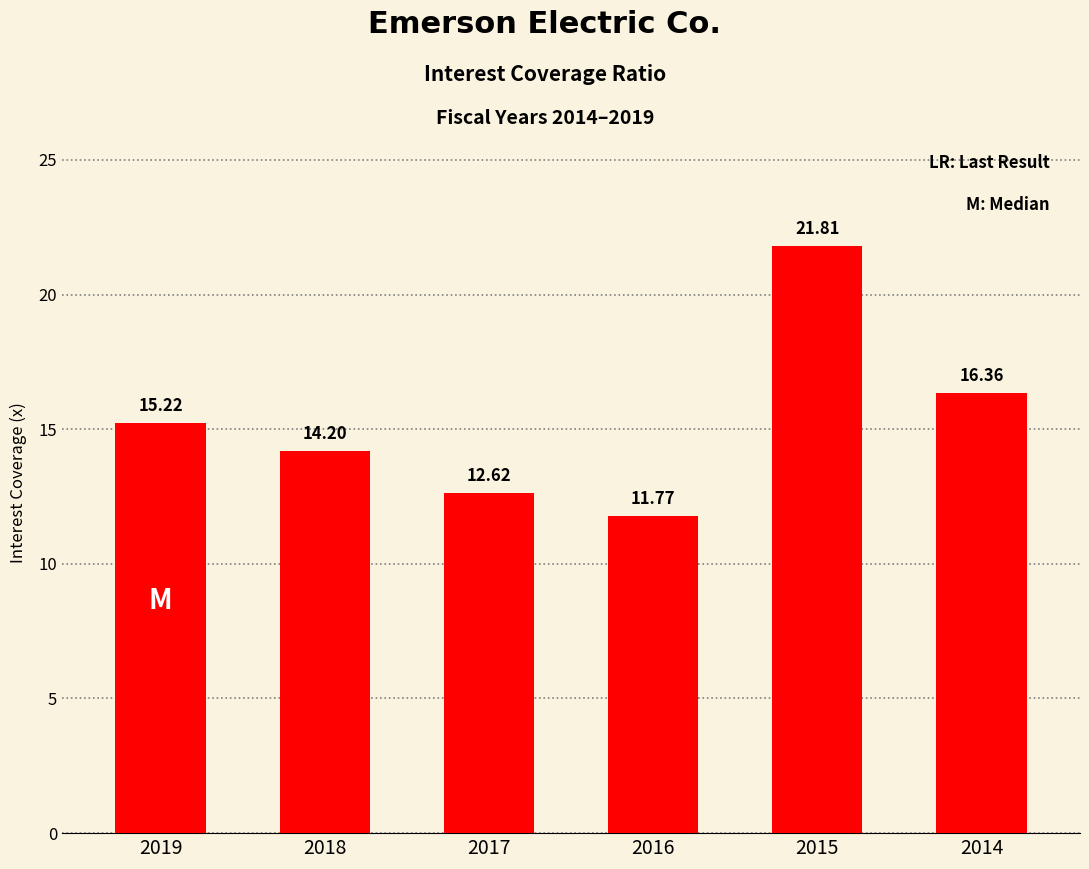

List the labels in order of value, largest first.

2015, 2014, 2019, 2018, 2017, 2016